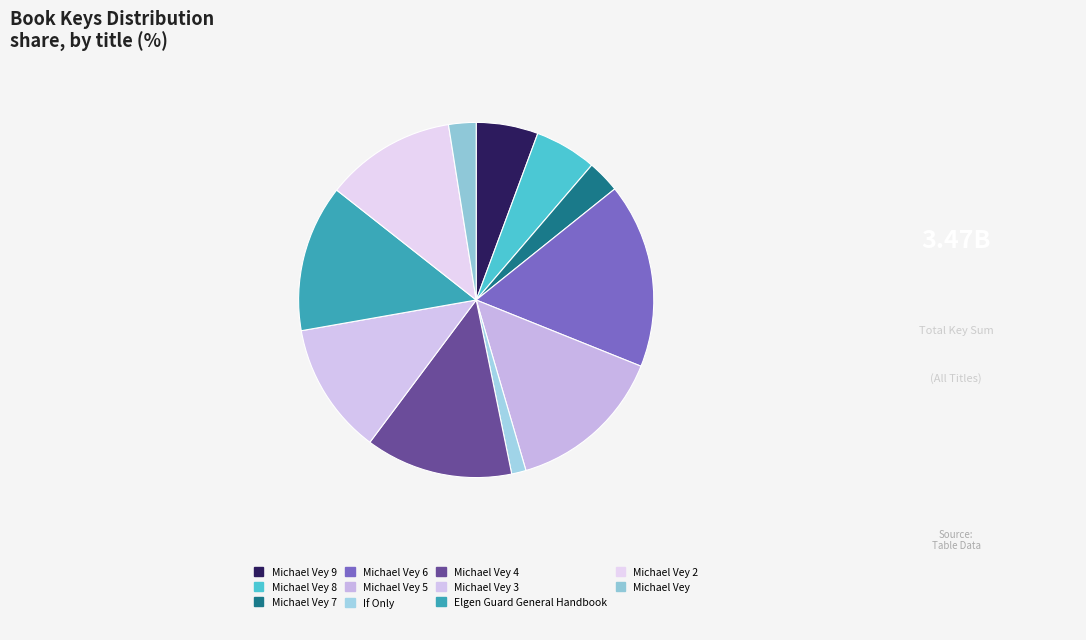

To the nearest percent, what portion does Elgen Guard General Handbook represent?

13%